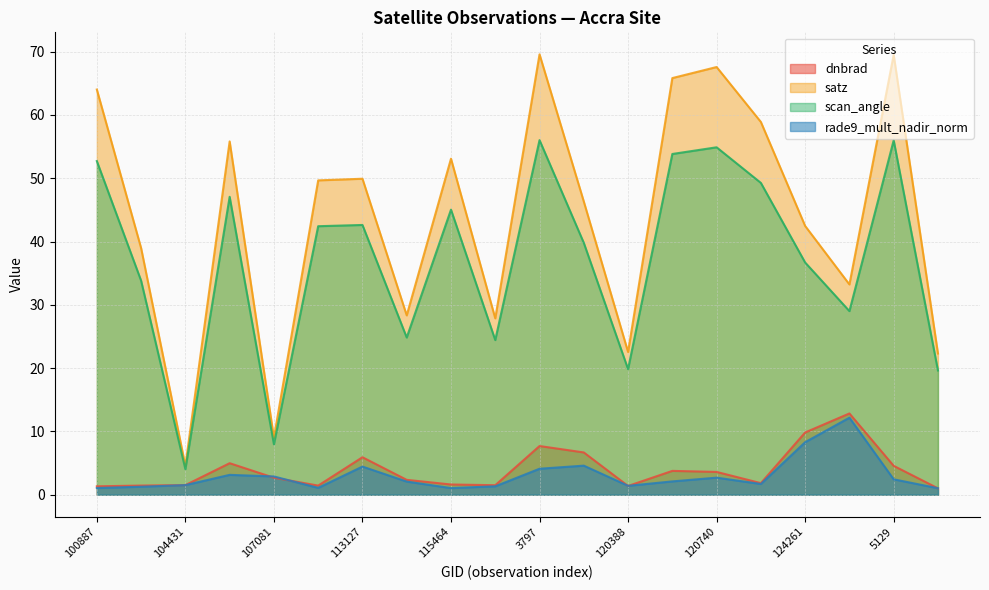

True or false: satz and dnbrad intersect in this chart.

False